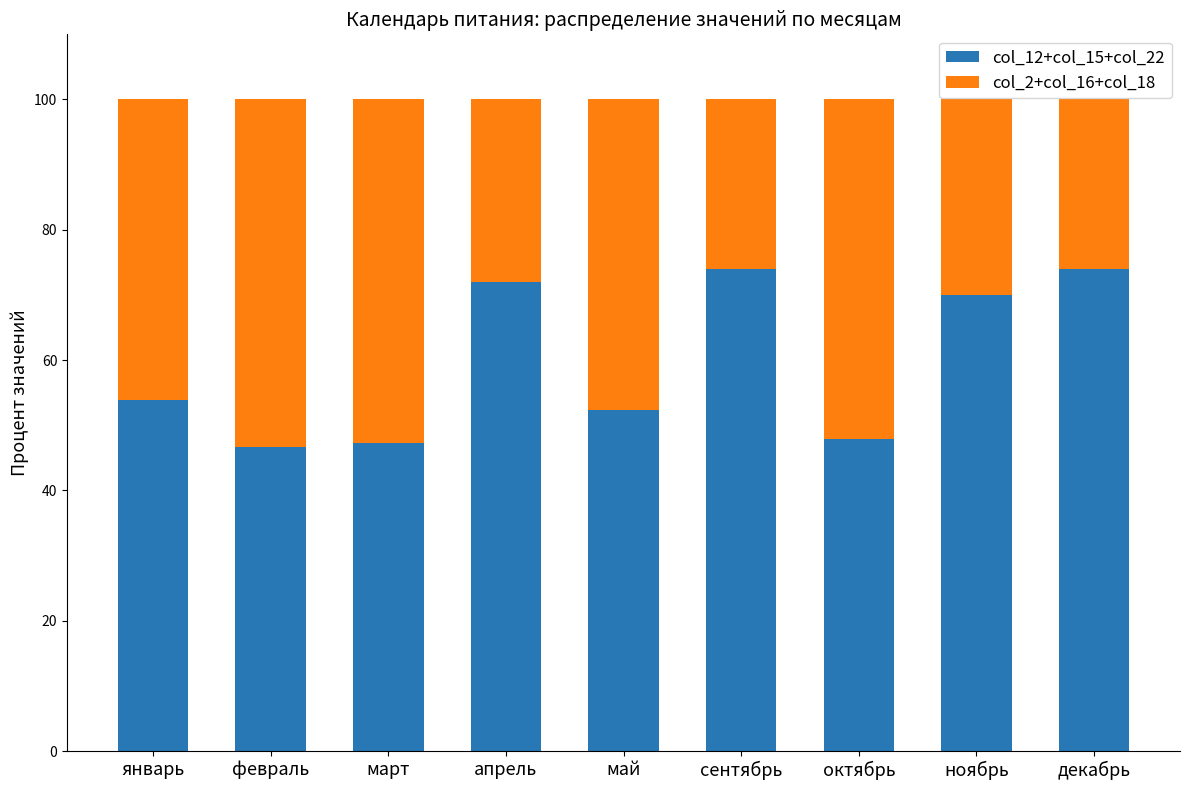

True or false: col_12+col_15+col_22 has a value of 40.2 at ноябрь.

False